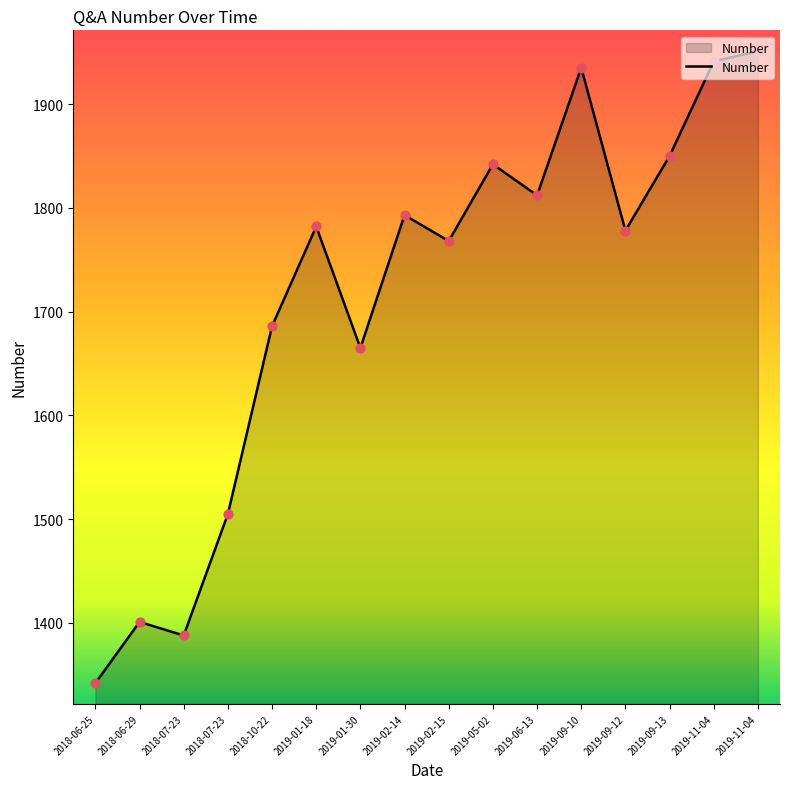

Between 2019-11-04 and 2019-05-02, which is larger?

2019-11-04